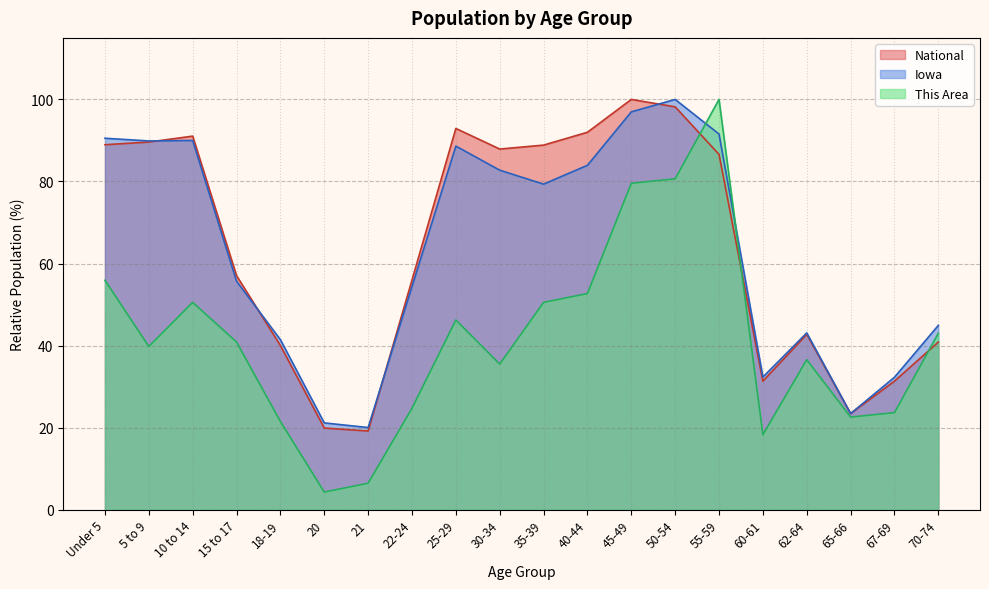

Is it true that Iowa equals 41.4 at 18-19?

True